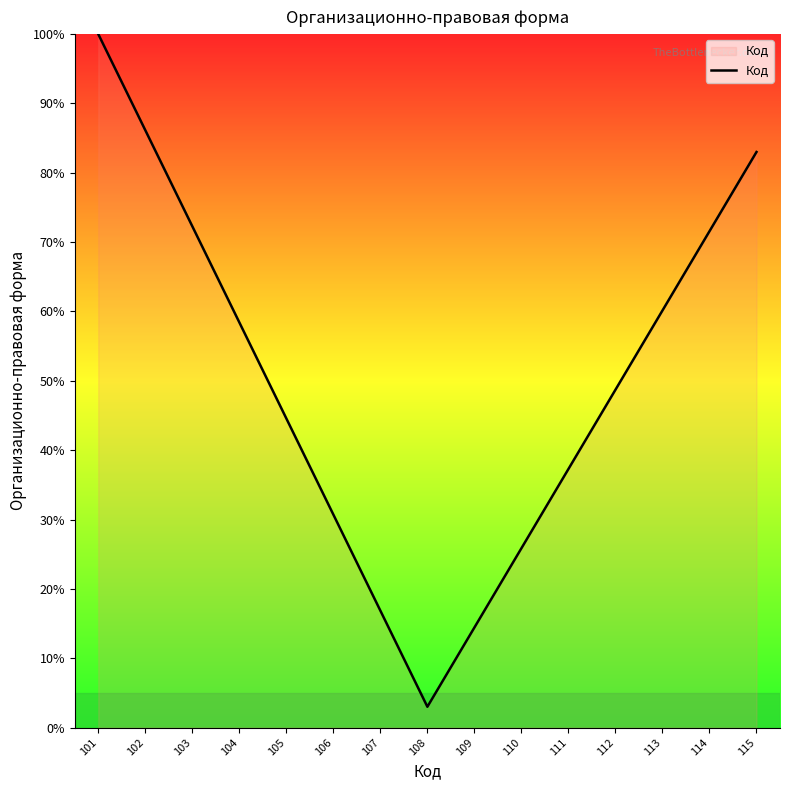

Where is the first local minimum?

108